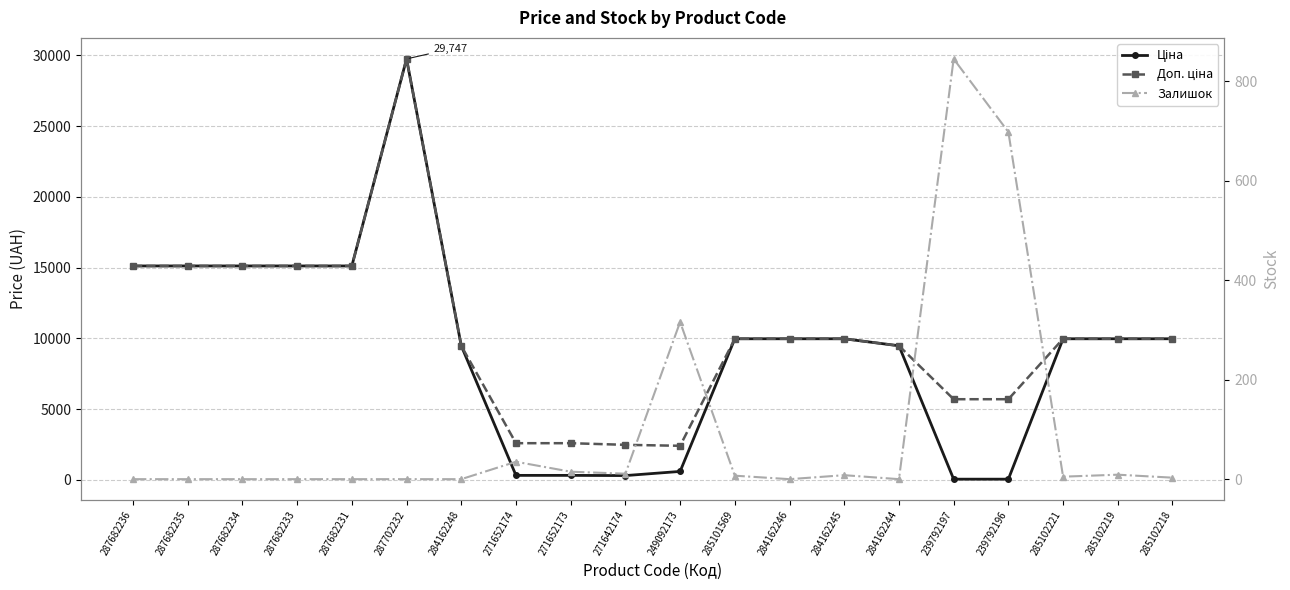

What is the greatest value displayed?

29747.2